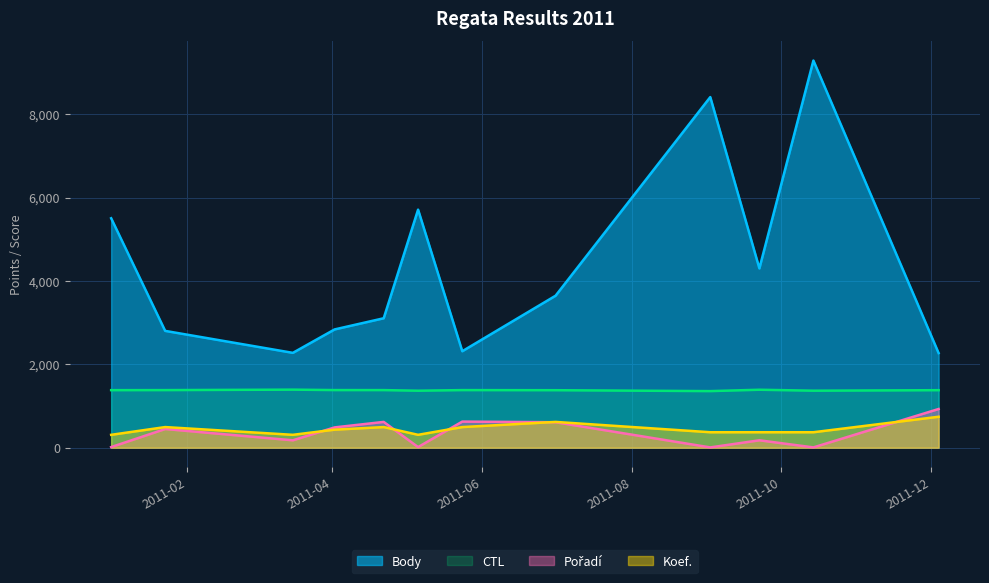

Rank the series at 2011-04-22 from lowest to highest value.

Koef., Pořadí, CTL, Body